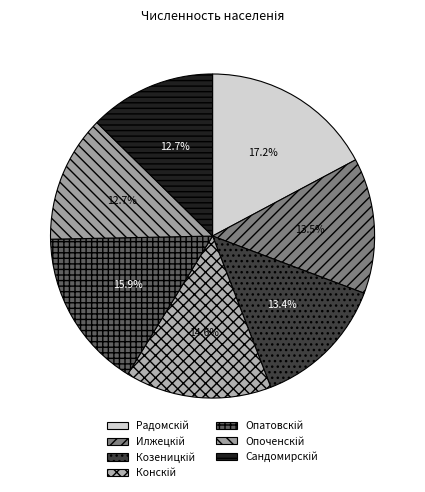

What portion of the pie excludes Опатовскій?

84.1%